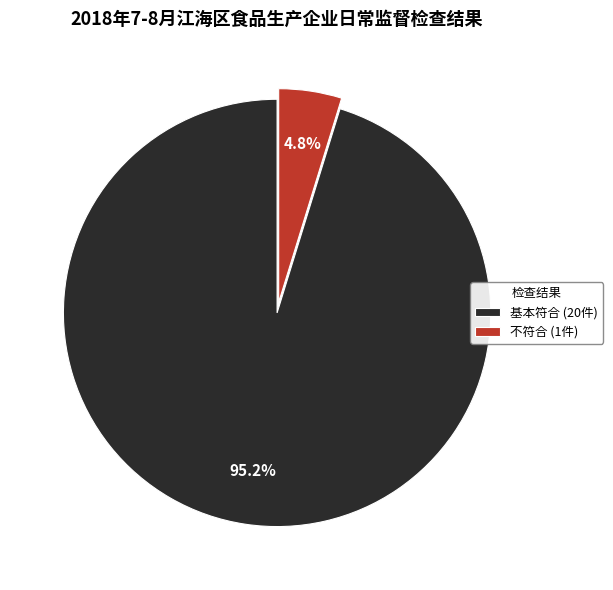

Which has a higher value, 基本符合 or 不符合?

基本符合